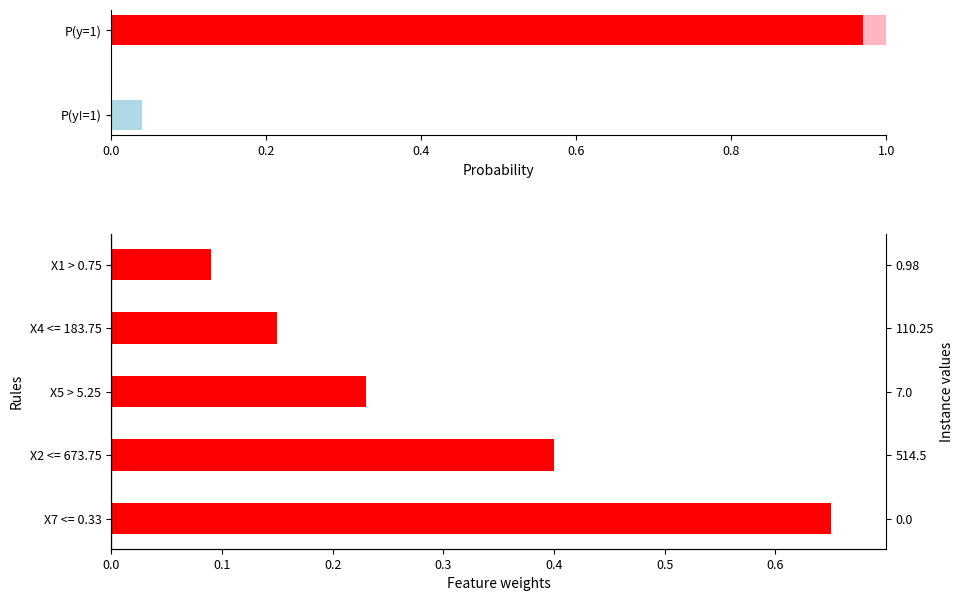

Is it true that the value at X7 <= 0.33 is 1.1?

False